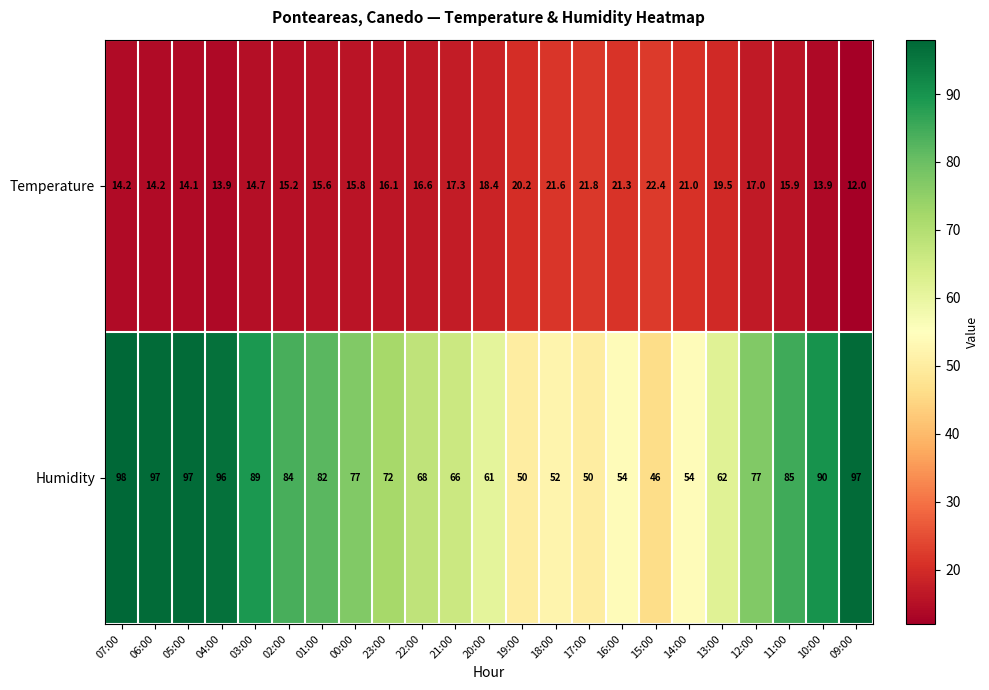

At which label is Temperature closest to 17?

12:00